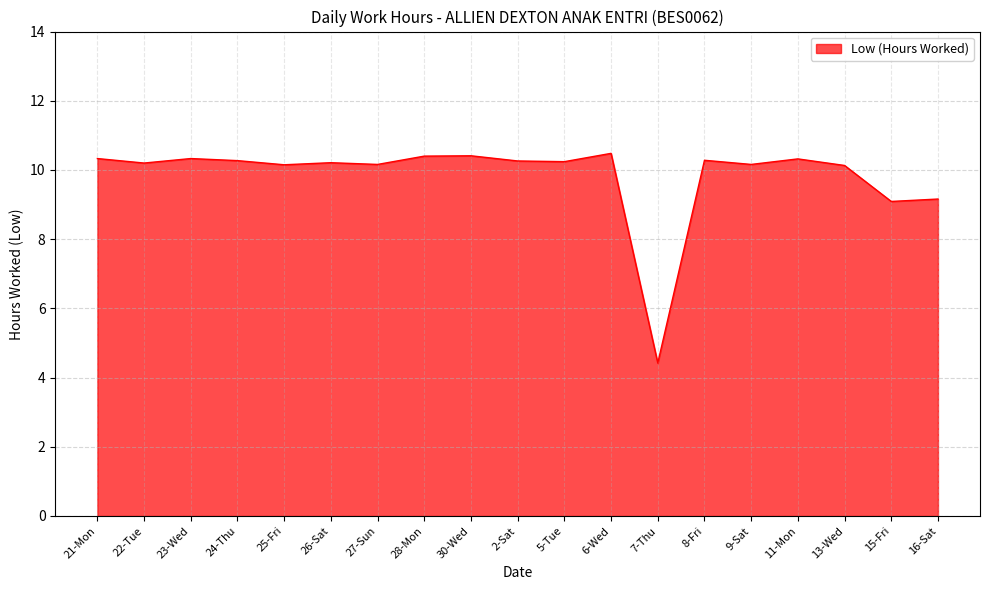

How many series are shown in this chart?

1